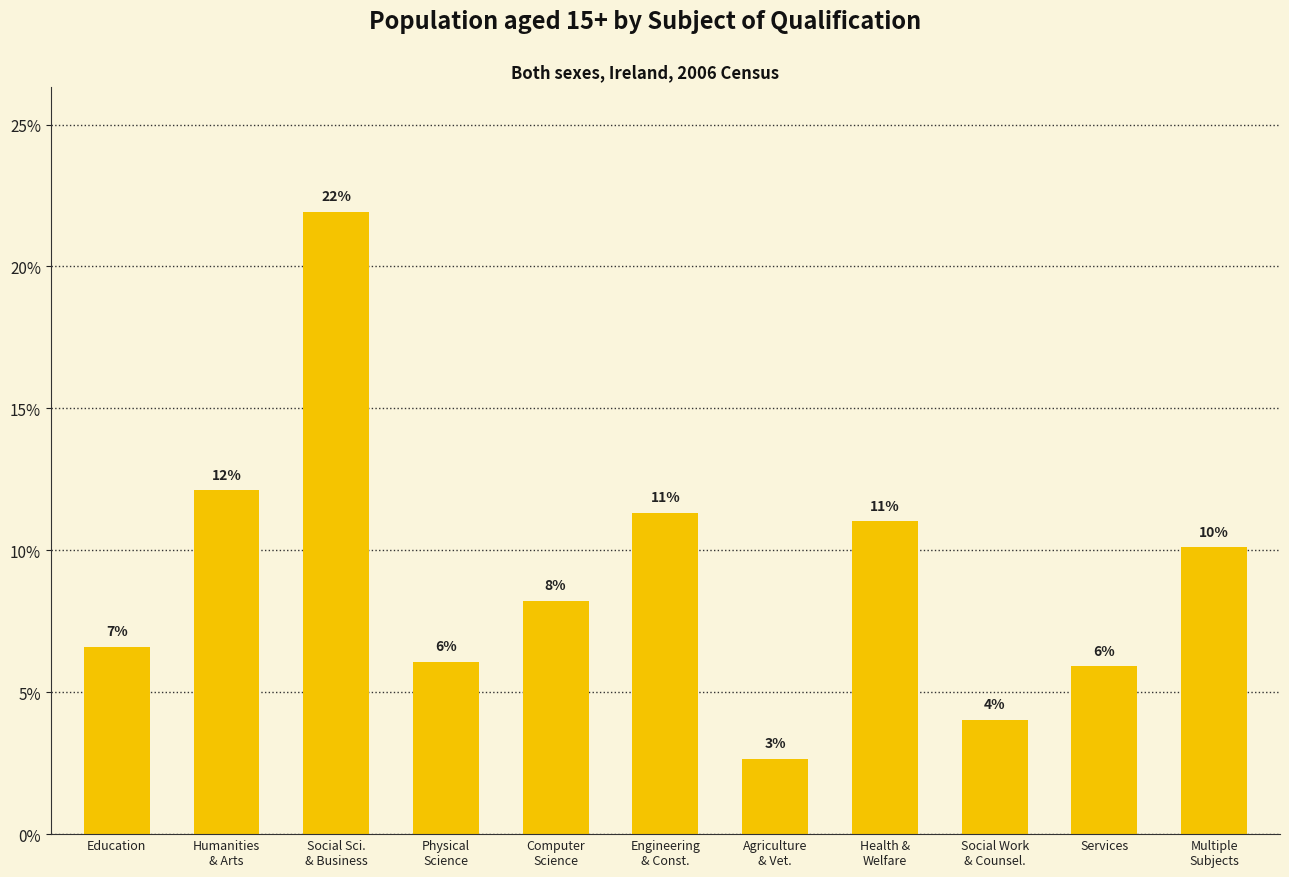

Does the chart contain any negative values?

No